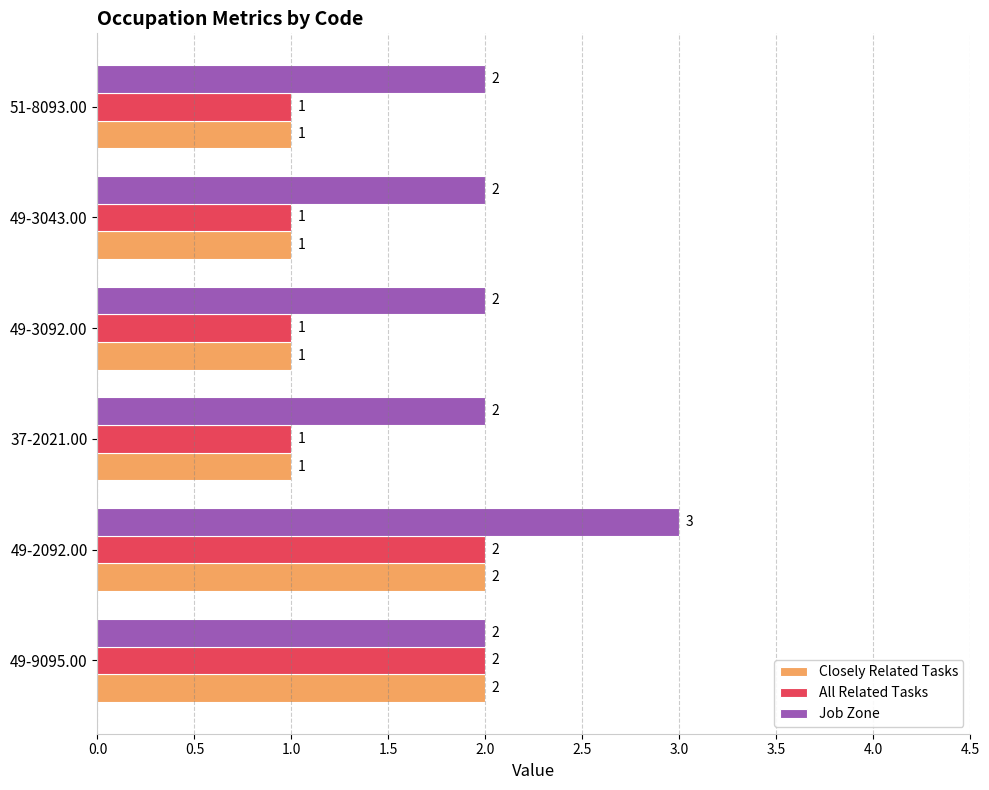

What is the difference between the maximum and minimum values in the Closely Related Tasks series?

1